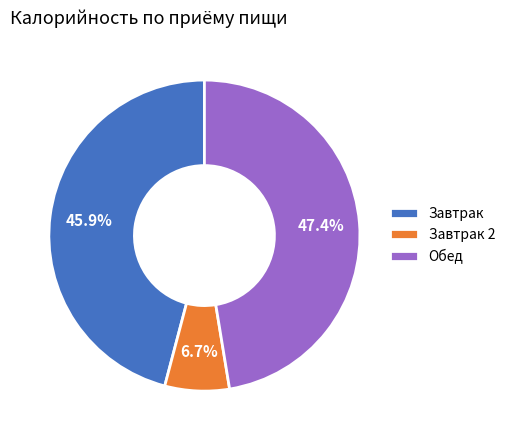

What is the ratio of the value at Завтрак to the value at Завтрак 2?

6.9